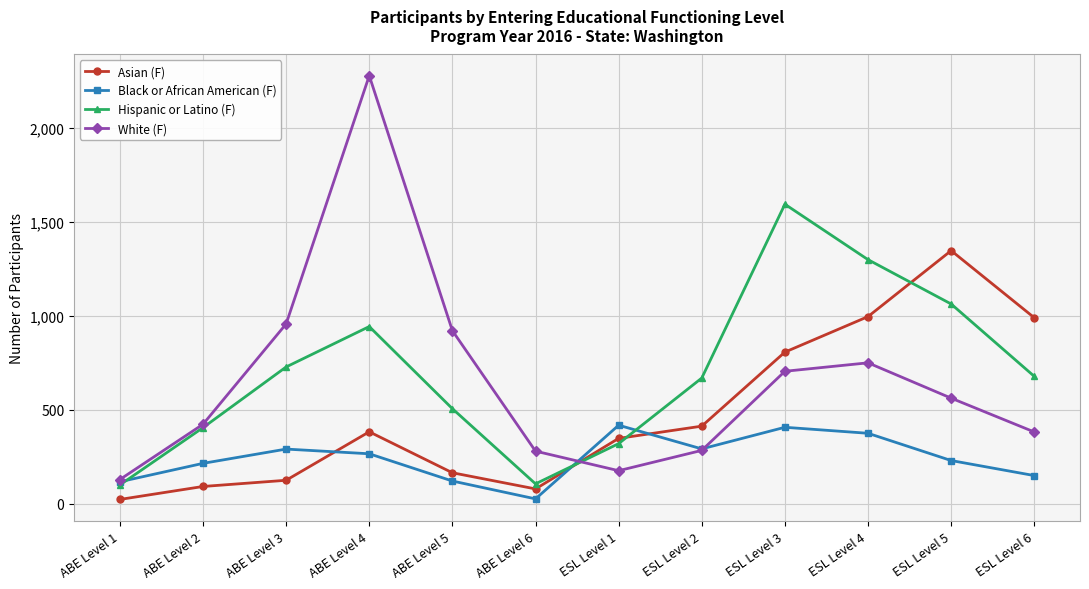

What is the total value across all series at ESL Level 5?

3198